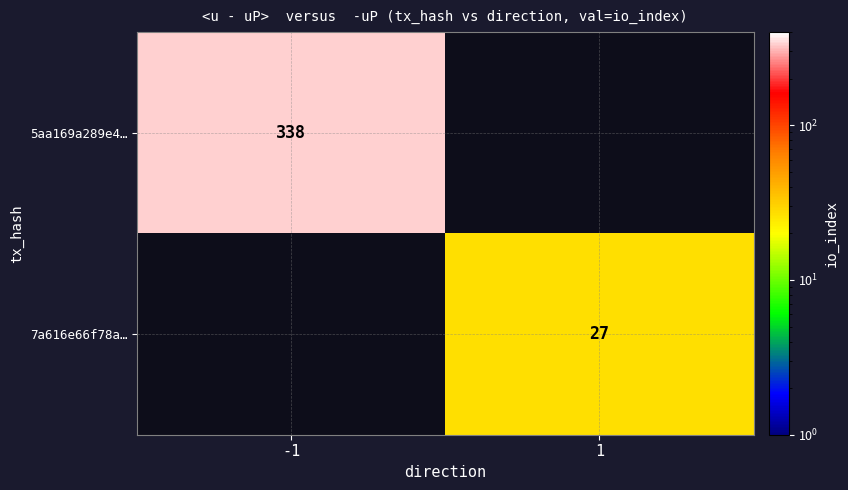

True or false: 7a616e66f78a… has a value of 9 at 1.

False